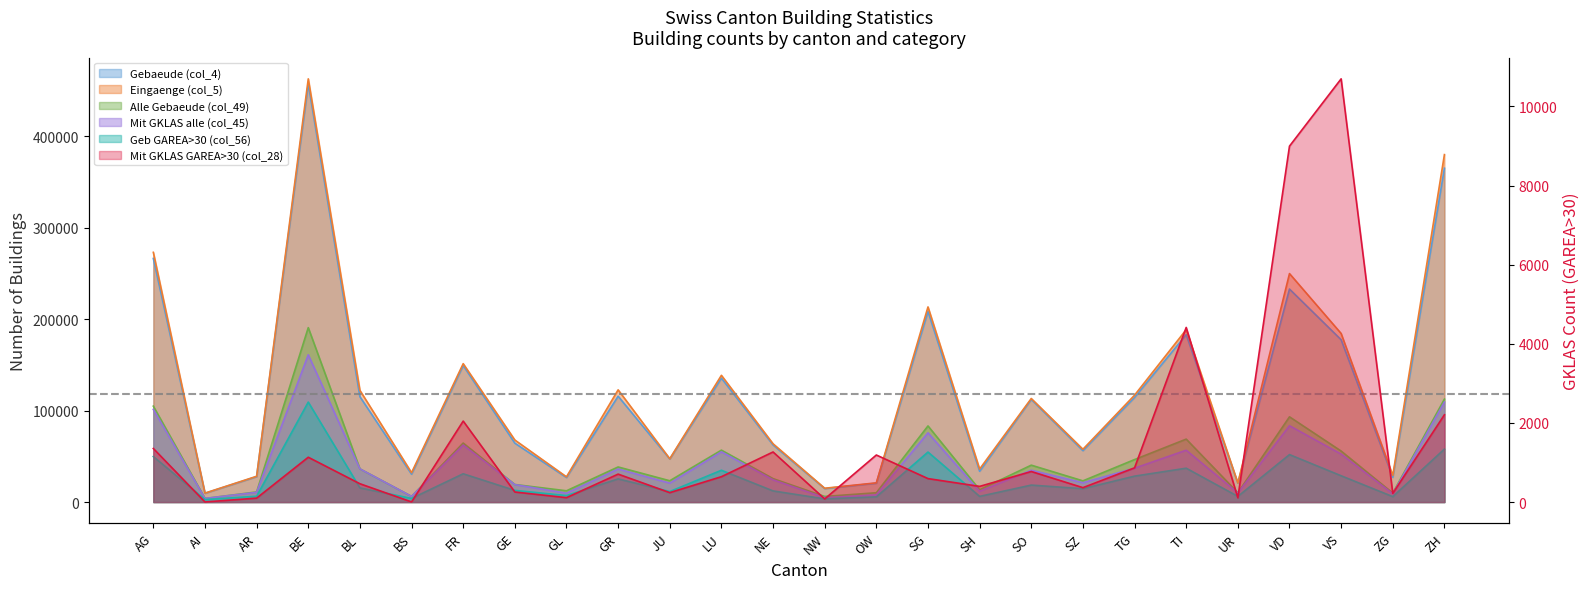

What is the difference between the highest and lowest values at LU?

137981